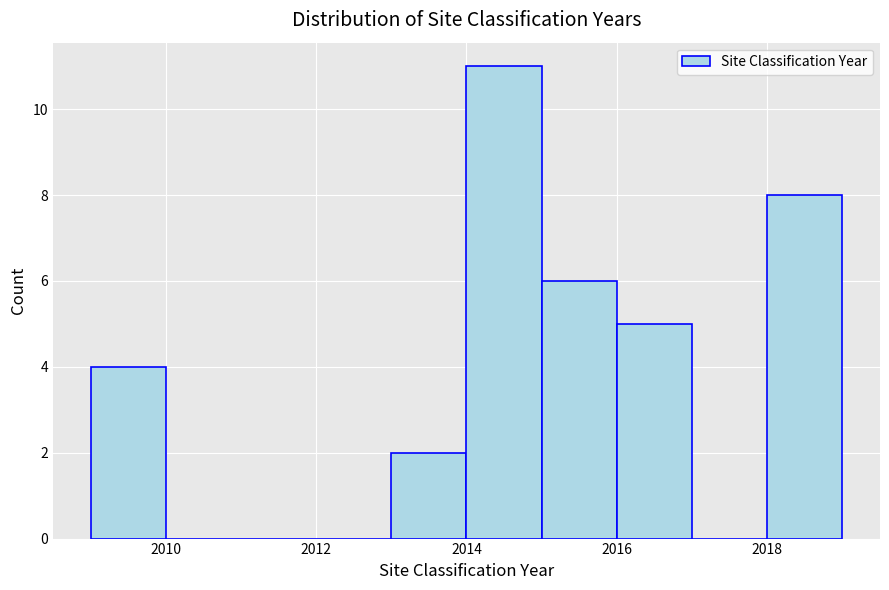

Reading left to right, list every bar in this chart as the range it spans on the x-axis followed by its height. The values are not printed on the chart, so give them approximately, as read against the axis.

2009 to 2010: 4
2010 to 2011: 0
2011 to 2012: 0
2012 to 2013: 0
2013 to 2014: 2
2014 to 2015: 11
2015 to 2016: 6
2016 to 2017: 5
2017 to 2018: 0
2018 to 2019: 8